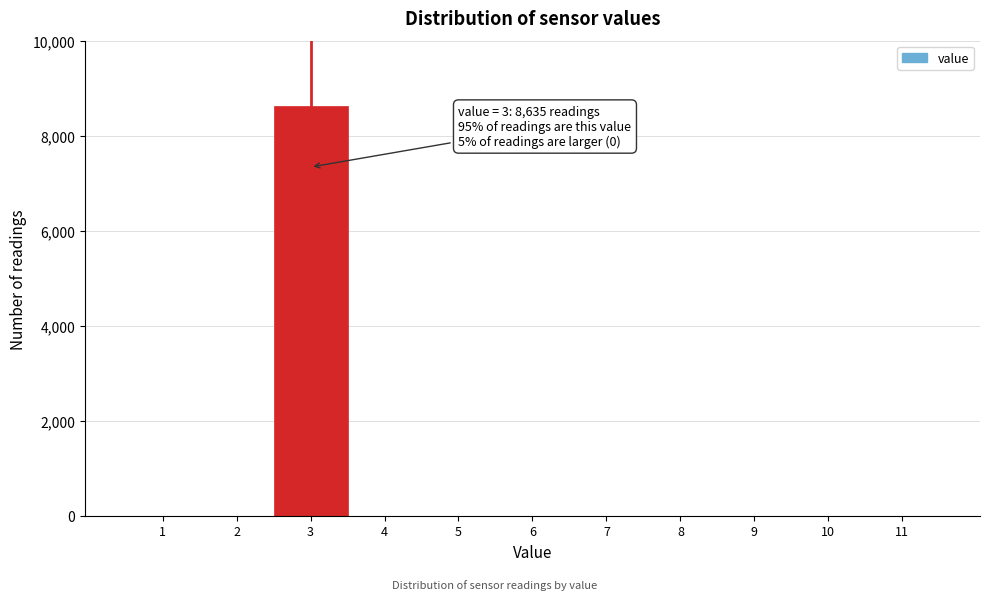

Reading left to right, what are all the values shown in this chart?

1=0	2=0	3=8635	4=0	5=0	6=0	7=0	8=0	9=0	10=0	11=0